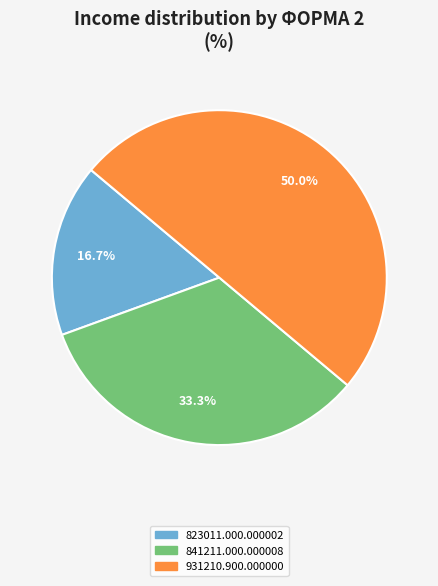

What portion of the pie excludes 841211.000.000008?

66.7%